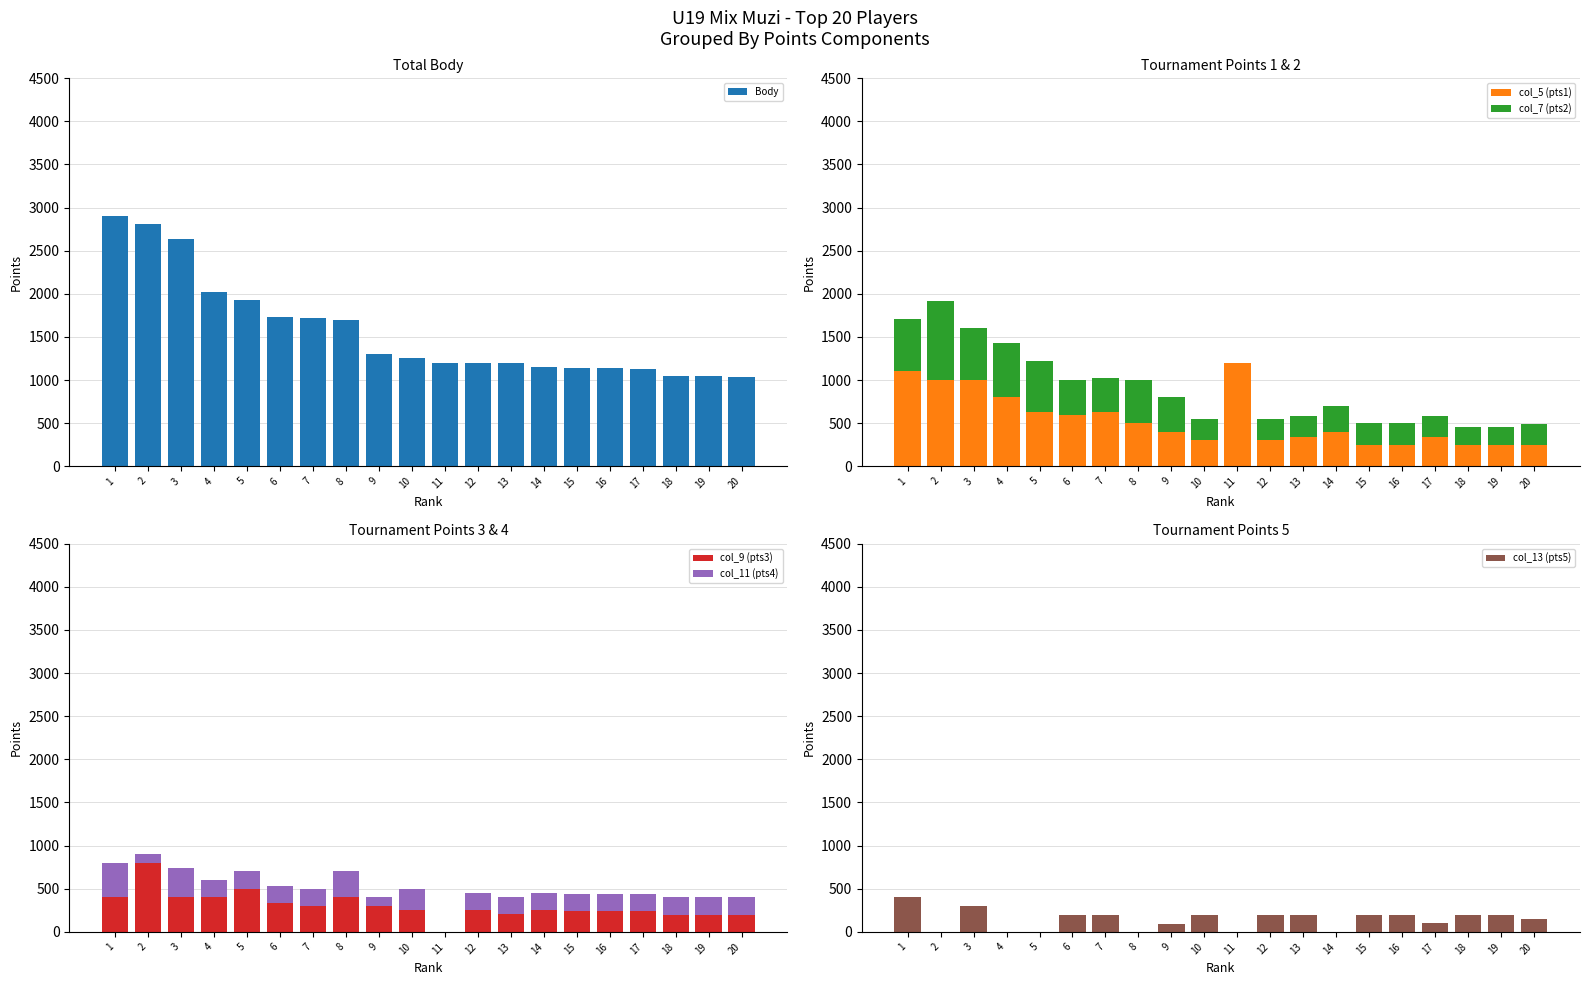

Reading right to left, list all the values displayed in this chart.

Body: 20=1040	19=1050	18=1050	17=1126	16=1140	15=1140	14=1150	13=1196	12=1200	11=1200	10=1250	9=1296	8=1700	7=1724	6=1736	5=1924	4=2024	3=2636	2=2812	1=2904
col_5 (pts1): 20=250	19=250	18=250	17=336	16=250	15=250	14=400	13=336	12=300	11=1200	10=300	9=400	8=500	7=624	6=600	5=624	4=800	3=1000	2=1000	1=1104
col_7 (pts2): 20=240	19=200	18=200	17=250	16=250	15=250	14=300	13=250	12=250	11=0	10=250	9=400	8=500	7=400	6=400	5=600	4=624	3=600	2=912	1=600
col_9 (pts3): 20=200	19=200	18=200	17=240	16=240	15=240	14=250	13=210	12=250	11=0	10=250	9=300	8=400	7=300	6=336	5=500	4=400	3=400	2=800	1=400
col_11 (pts4): 20=200	19=200	18=200	17=200	16=200	15=200	14=200	13=200	12=200	11=0	10=250	9=100	8=300	7=200	6=200	5=200	4=200	3=336	2=100	1=400
col_13 (pts5): 20=150	19=200	18=200	17=100	16=200	15=200	14=0	13=200	12=200	11=0	10=200	9=96	8=0	7=200	6=200	5=0	4=0	3=300	2=0	1=400